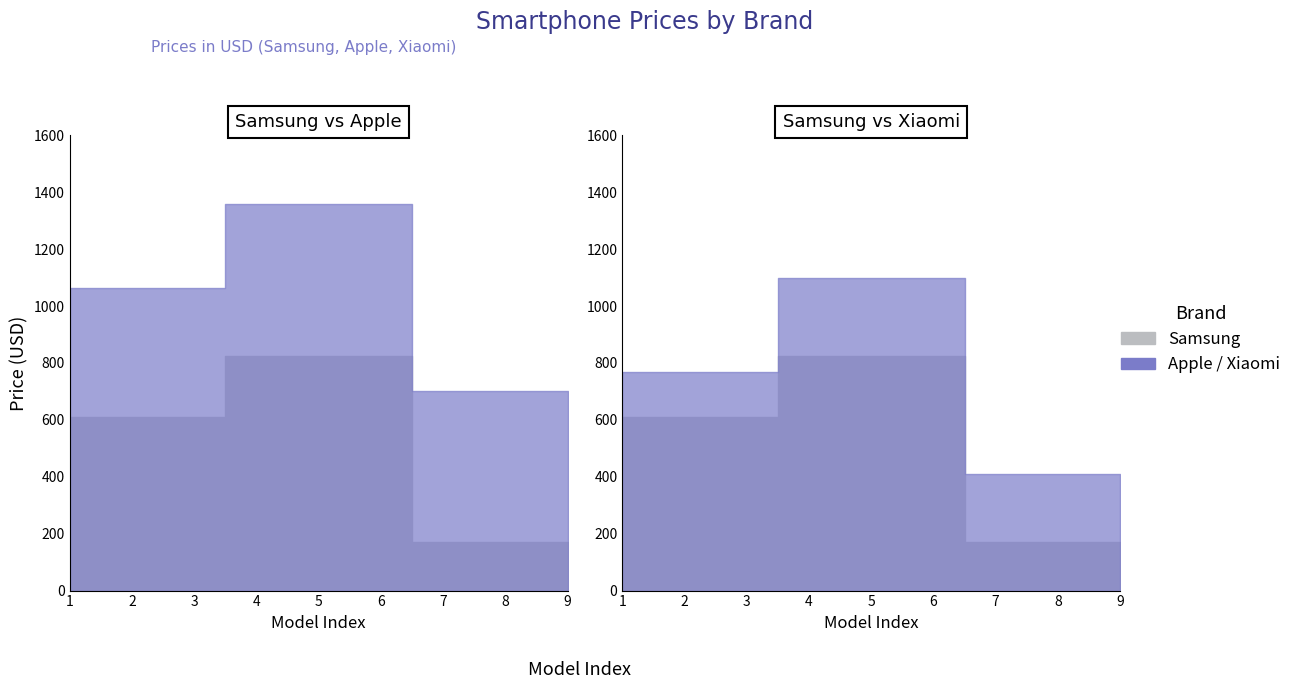

What is the difference between the values at Samsung and Apple?

239